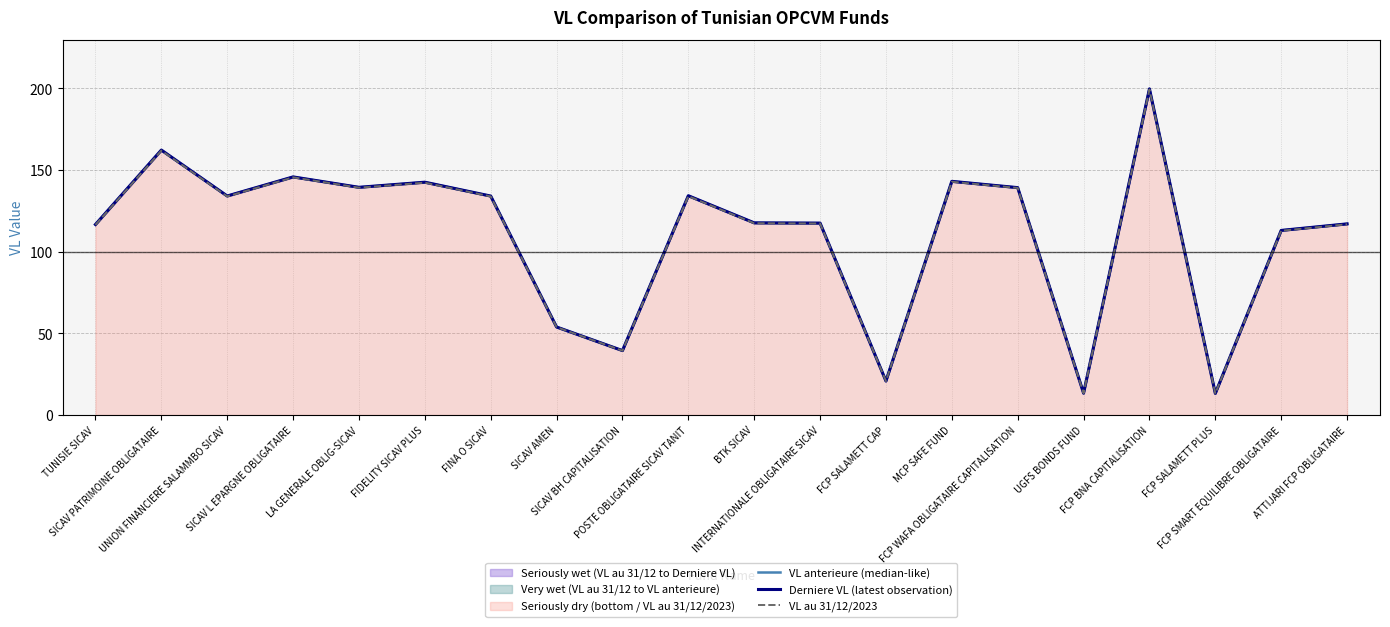

How many categories are shown in the chart?

20